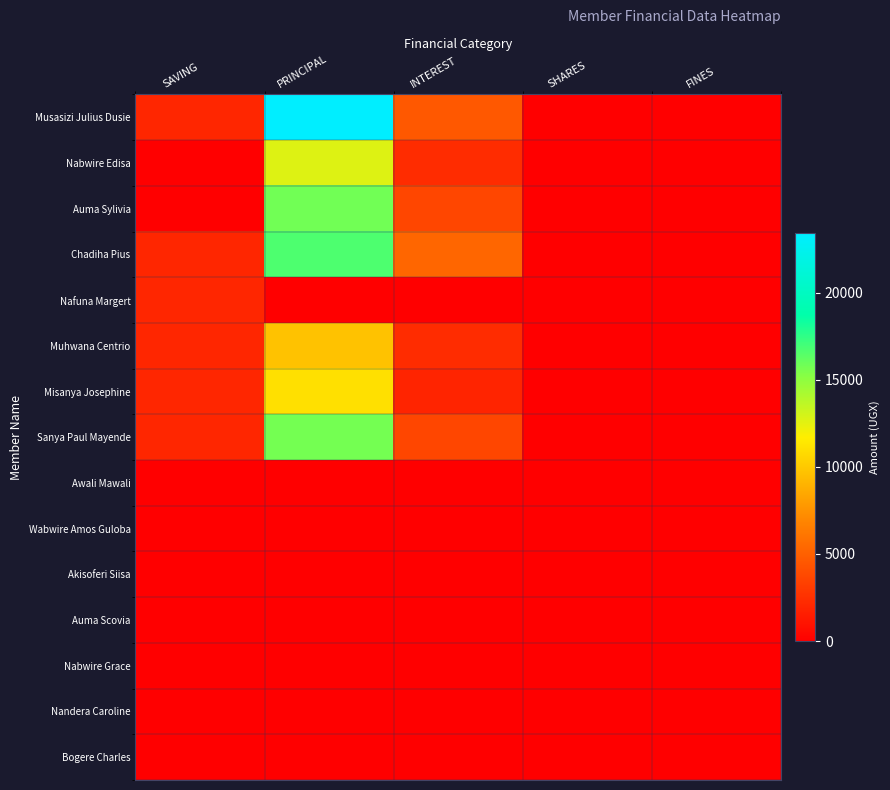

At which category is the sum across all series the highest?

PRINCIPAL